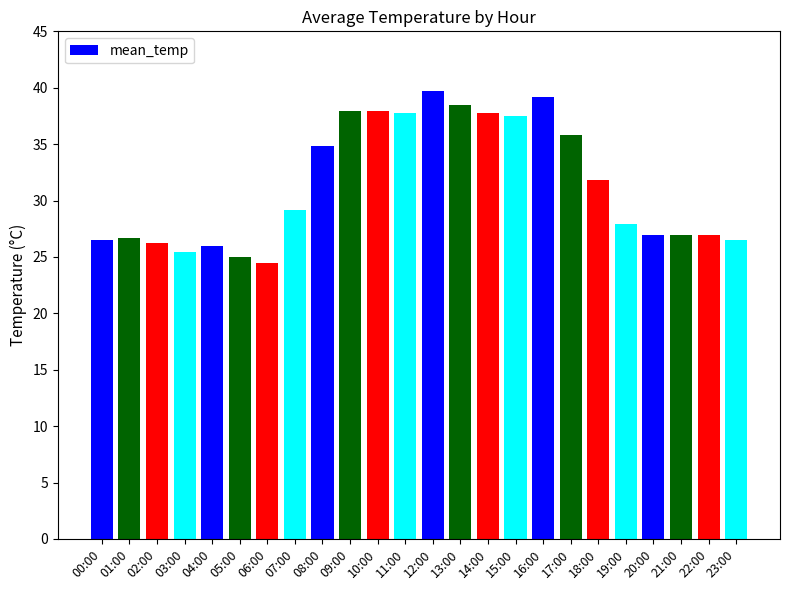

What is the difference between the maximum and minimum values?

15.2